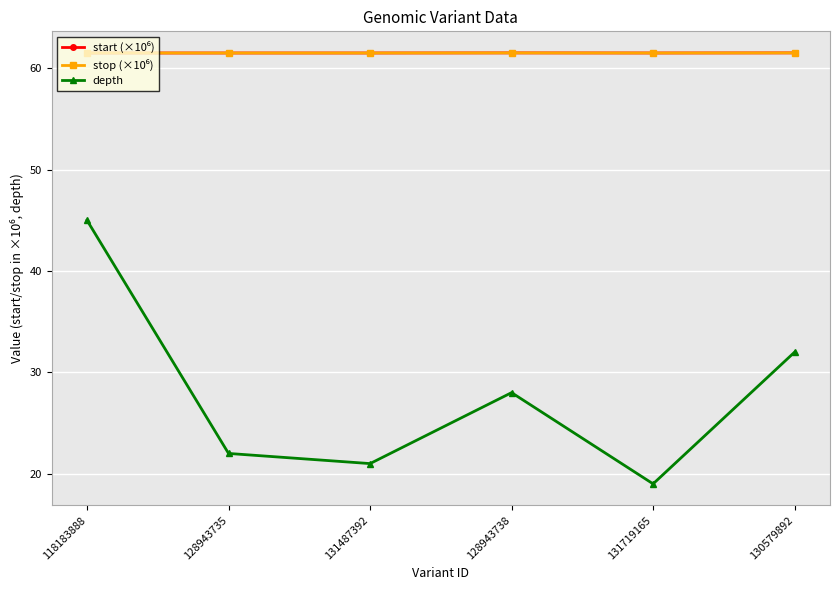

What is the total value across all series at 128943735?

145.0